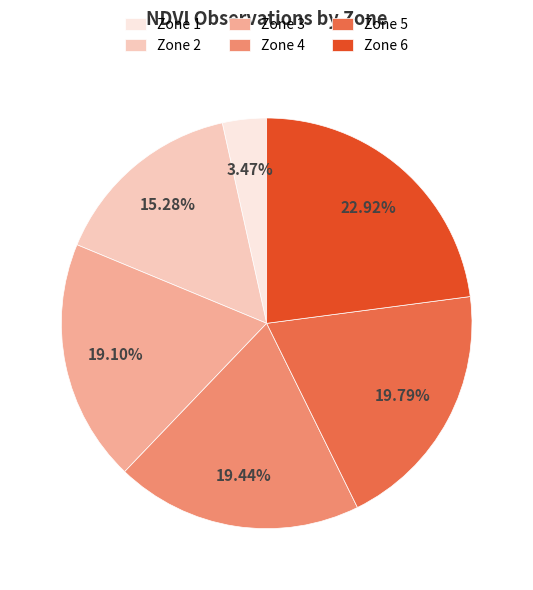

What is the largest slice in the pie chart?

Zone 6